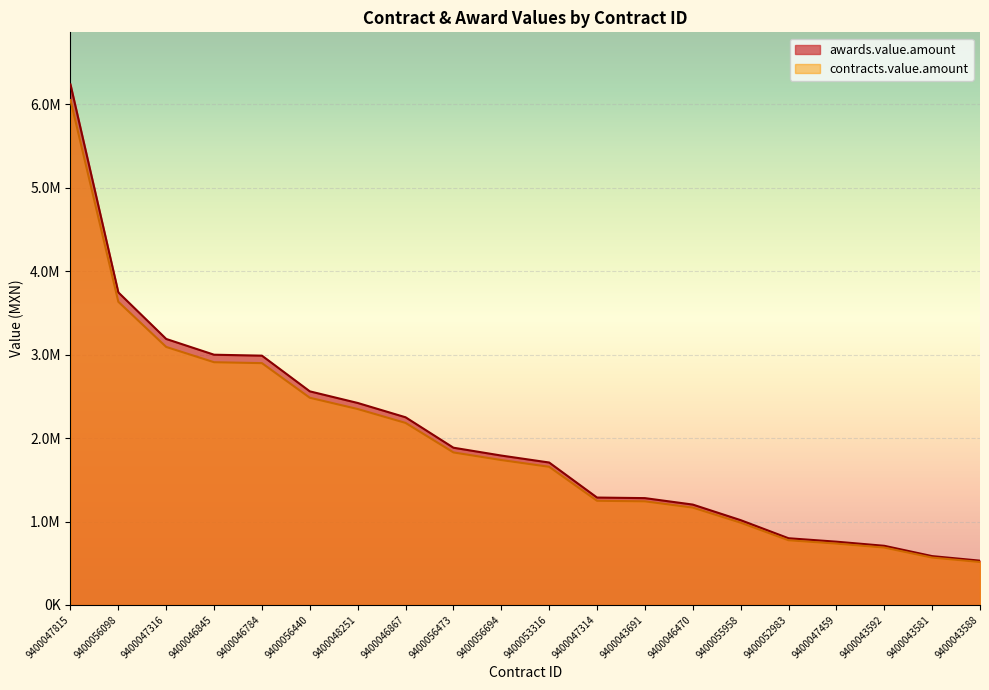

What is the sum of the contracts.value.amount values at 9400056440 and 9400043581?

3051440.5